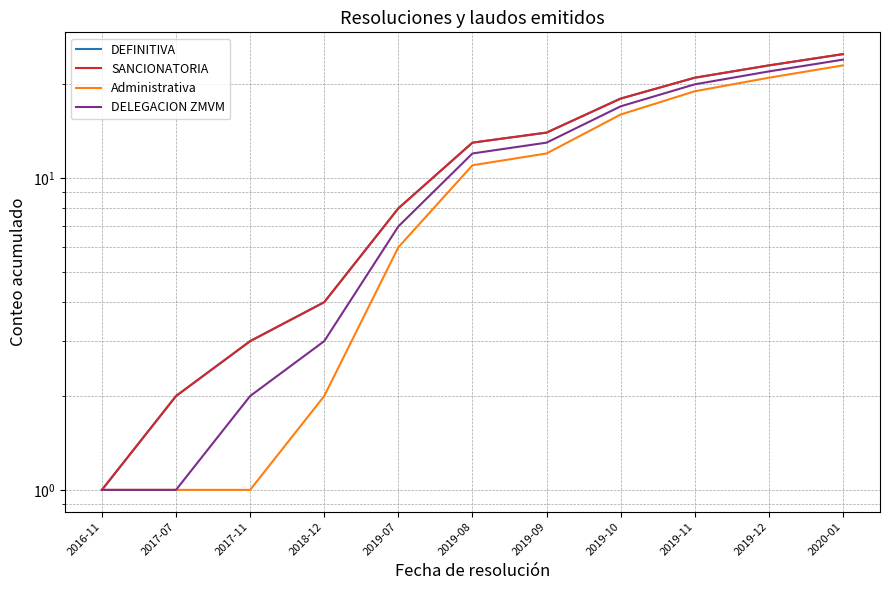

True or false: SANCIONATORIA has more than 1 interior local peaks.

False